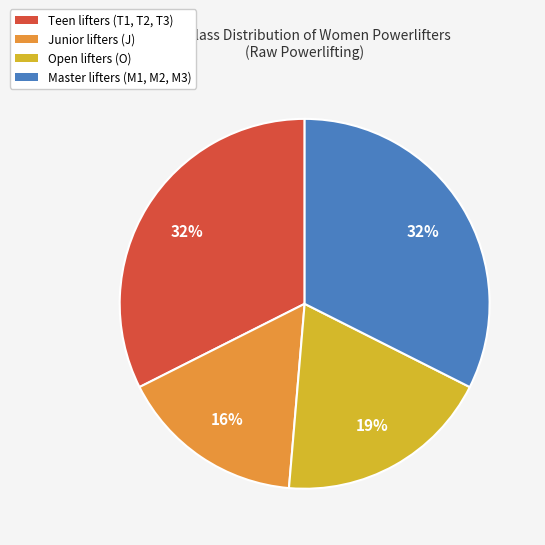

How many segments does this pie chart have?

4